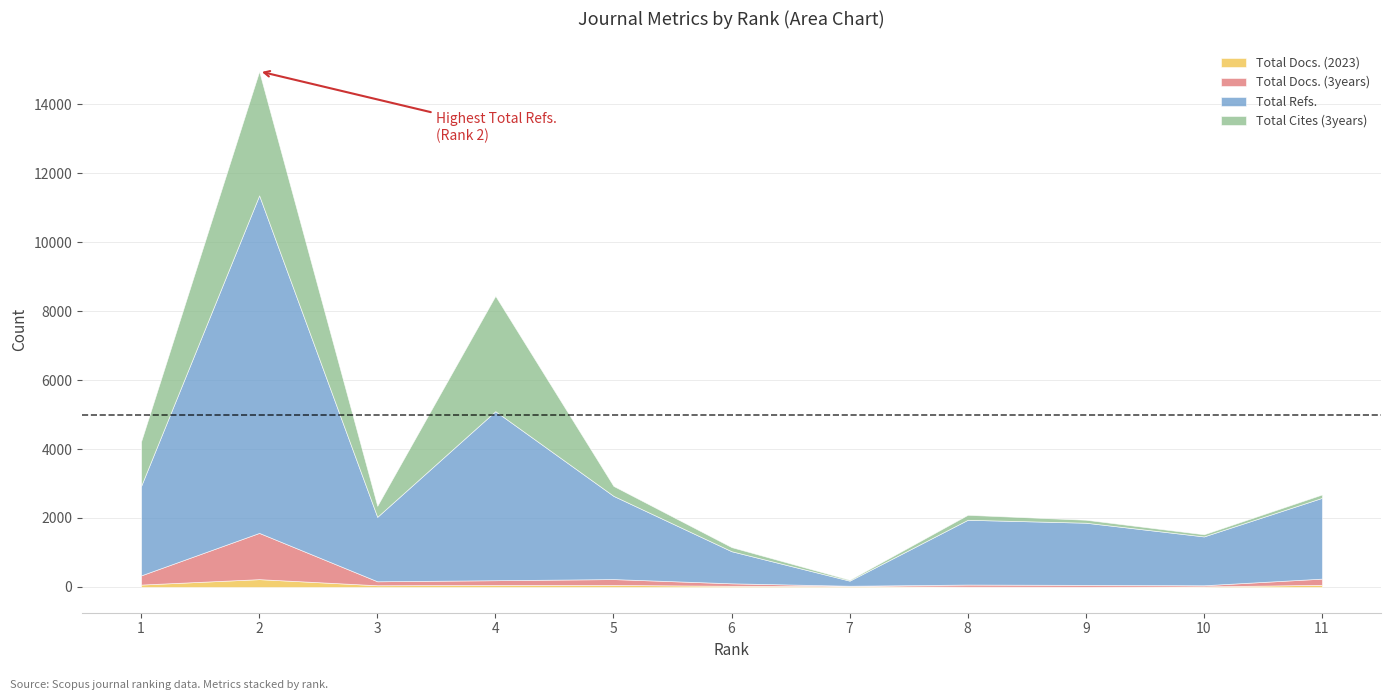

Which series has the largest total across all categories?

Total Refs.